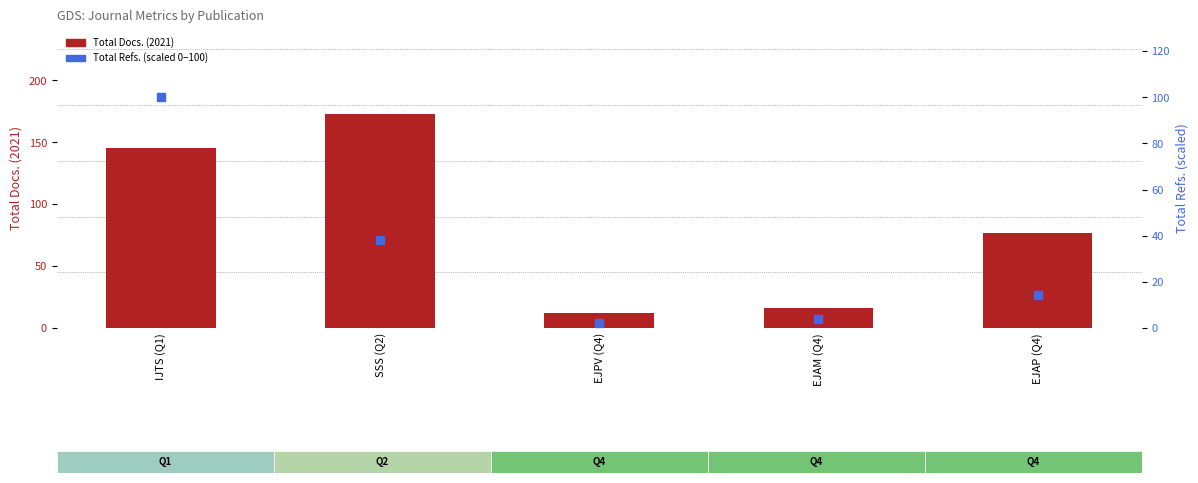

At which category is the sum across all series the highest?

IJTS (Q1)